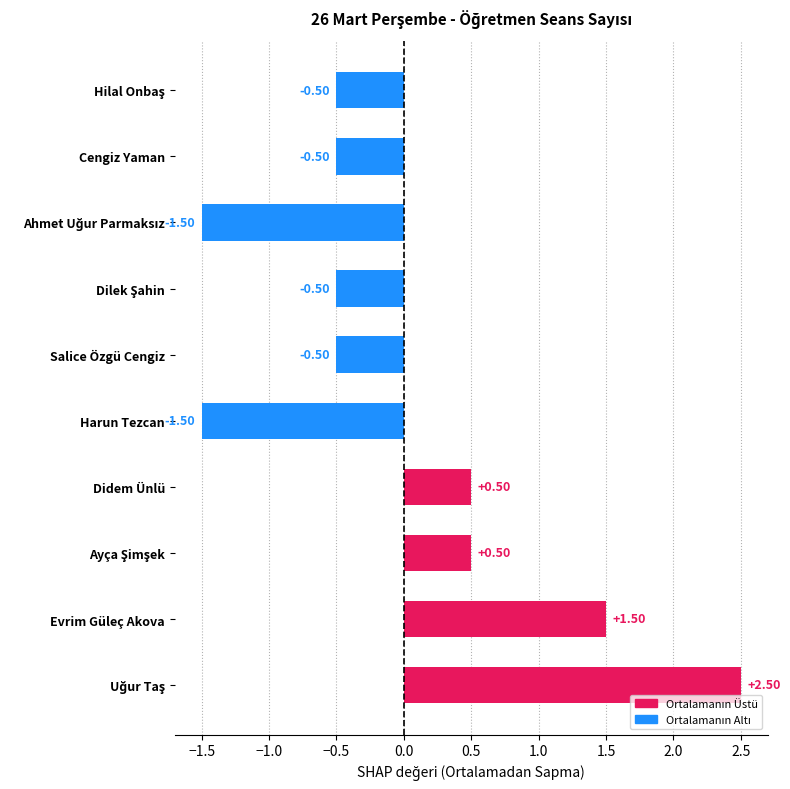

What is the difference between the maximum and minimum values?

4.0